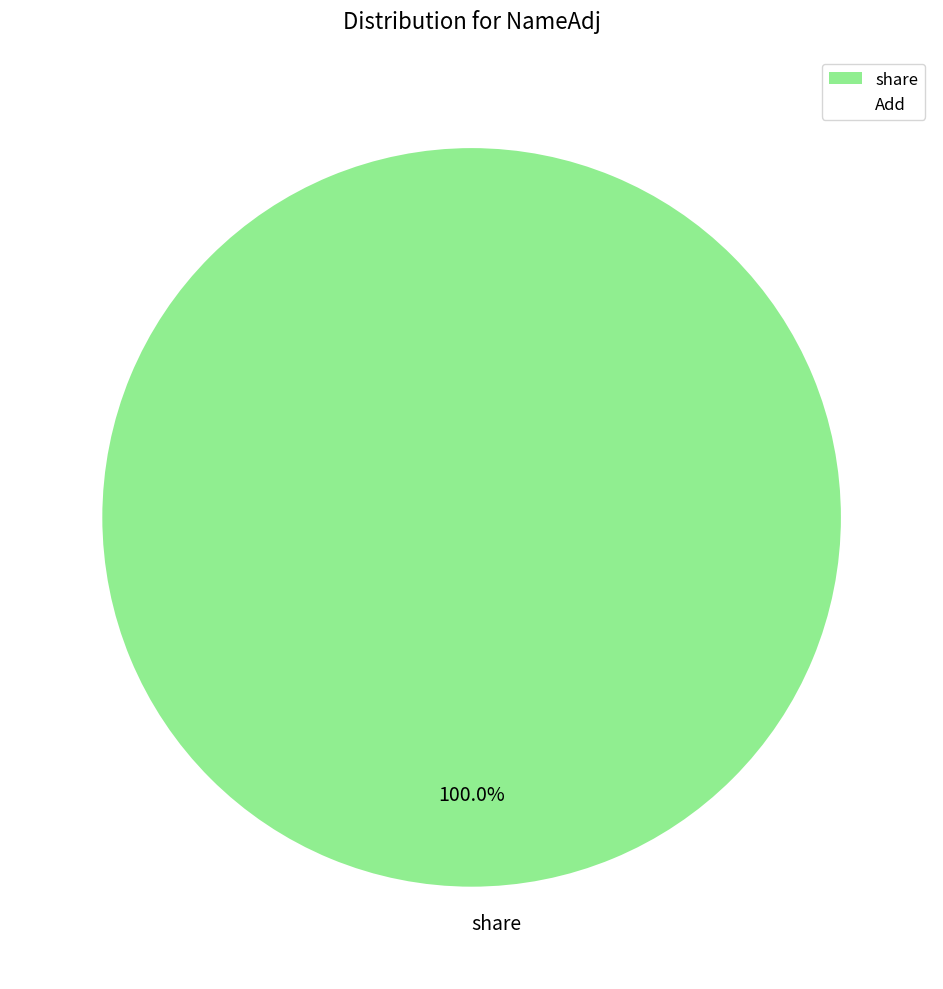

Rank the categories by value from lowest to highest.

share